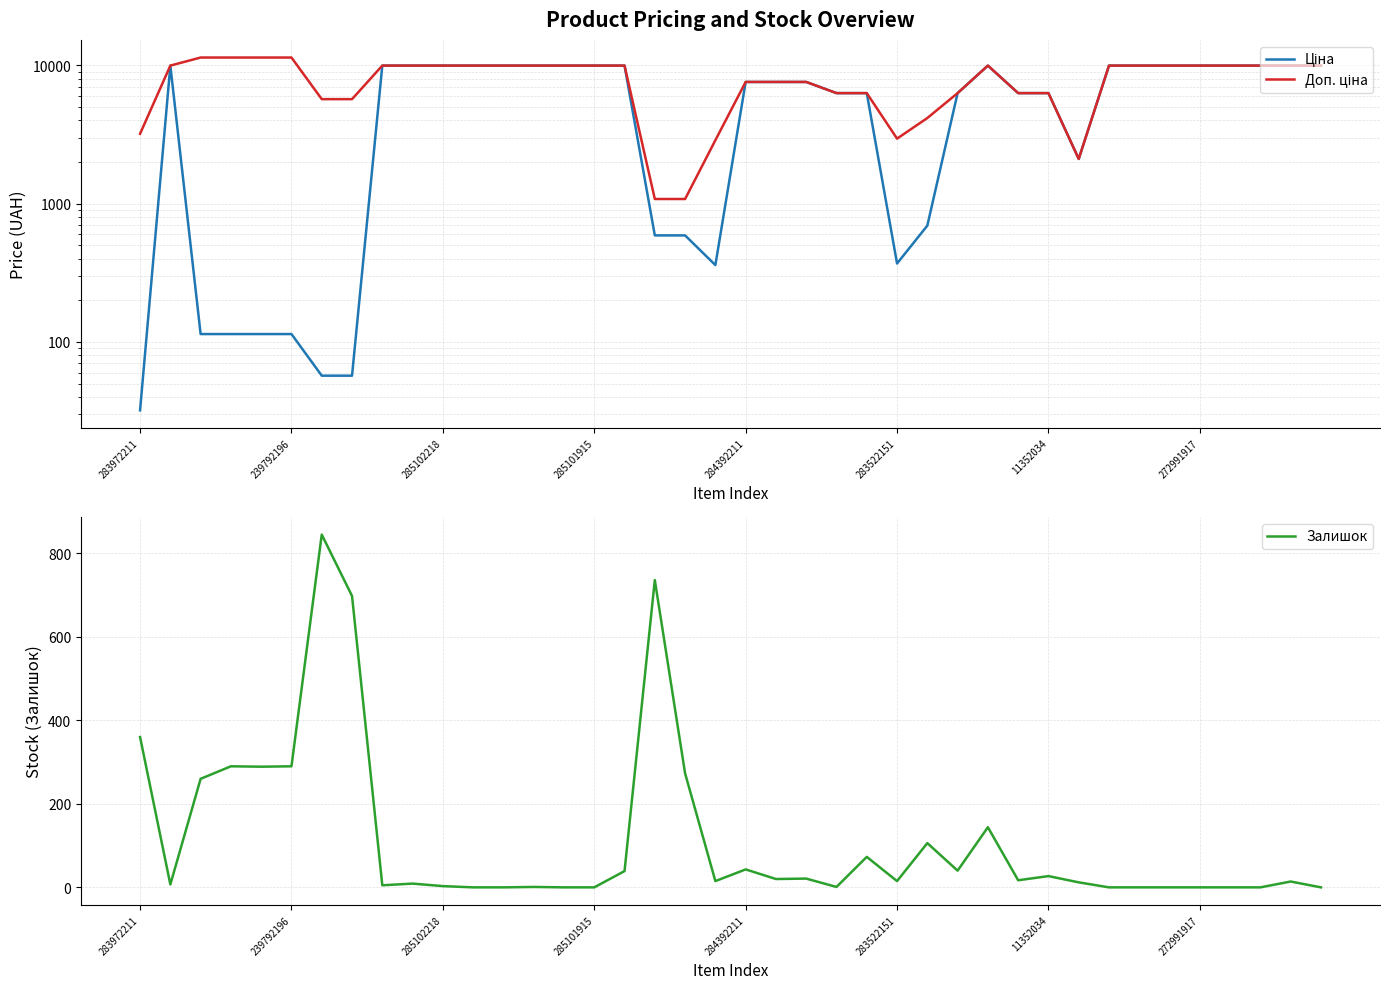

Where is Залишок nearest to the value 422?

283972211